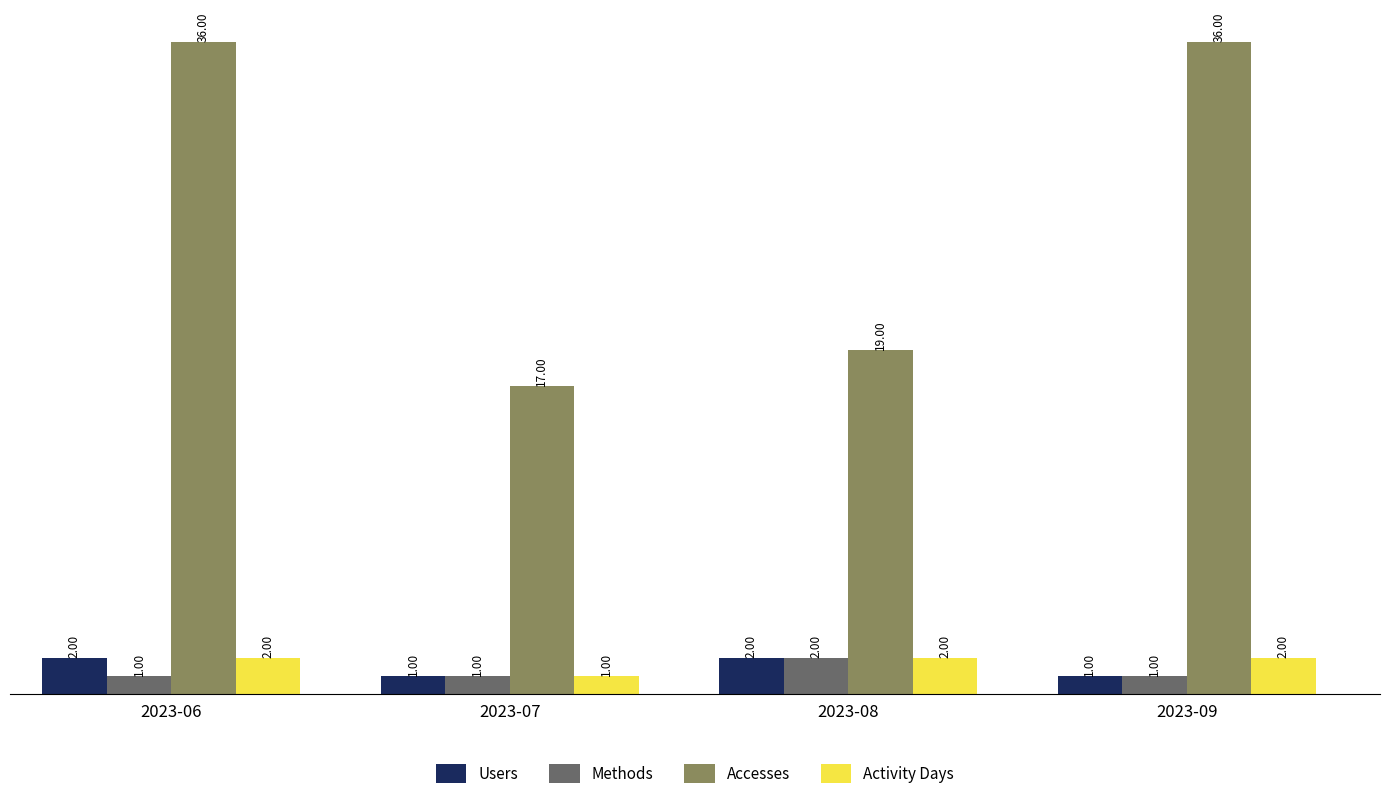

Which series has the largest total across all categories?

Accesses